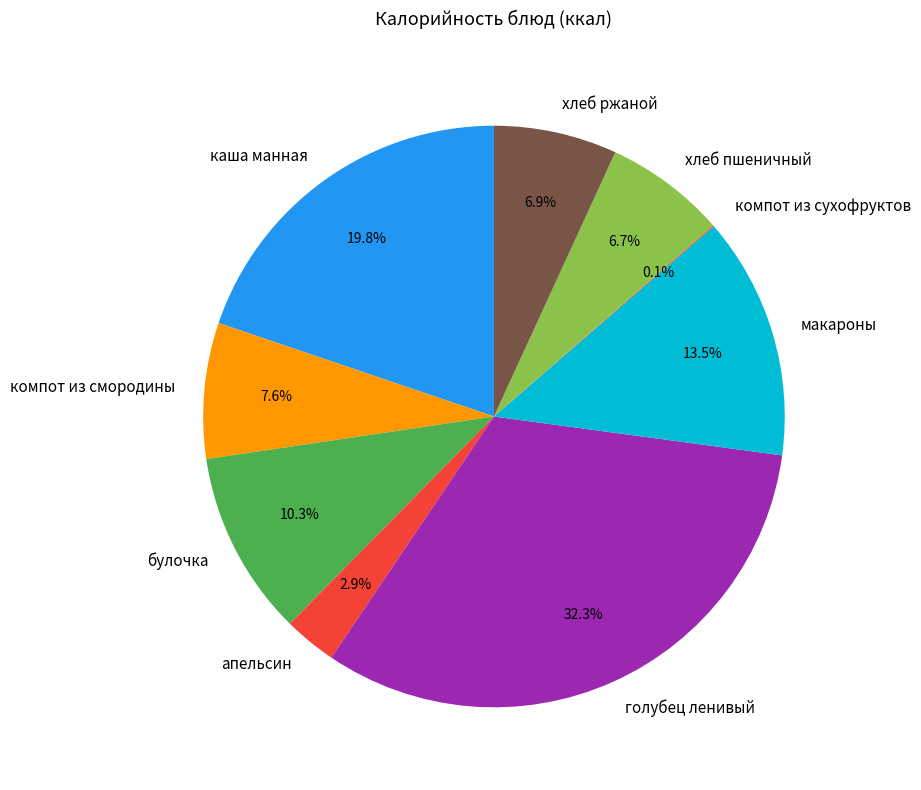

Do голубец ленивый and апельсин together represent more than half of the pie?

No